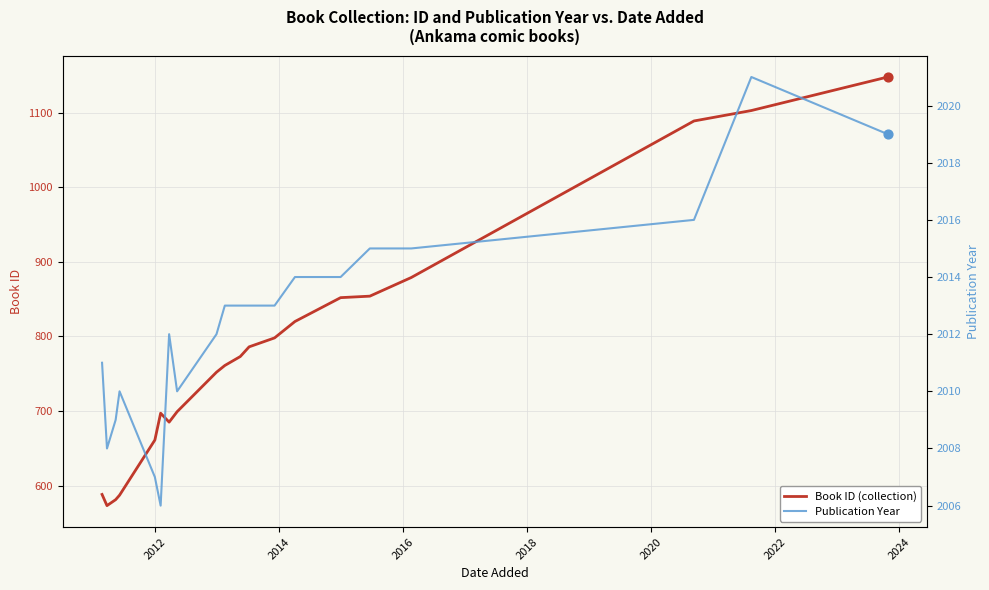

What is the highest value of the Book ID (collection) series?

1148